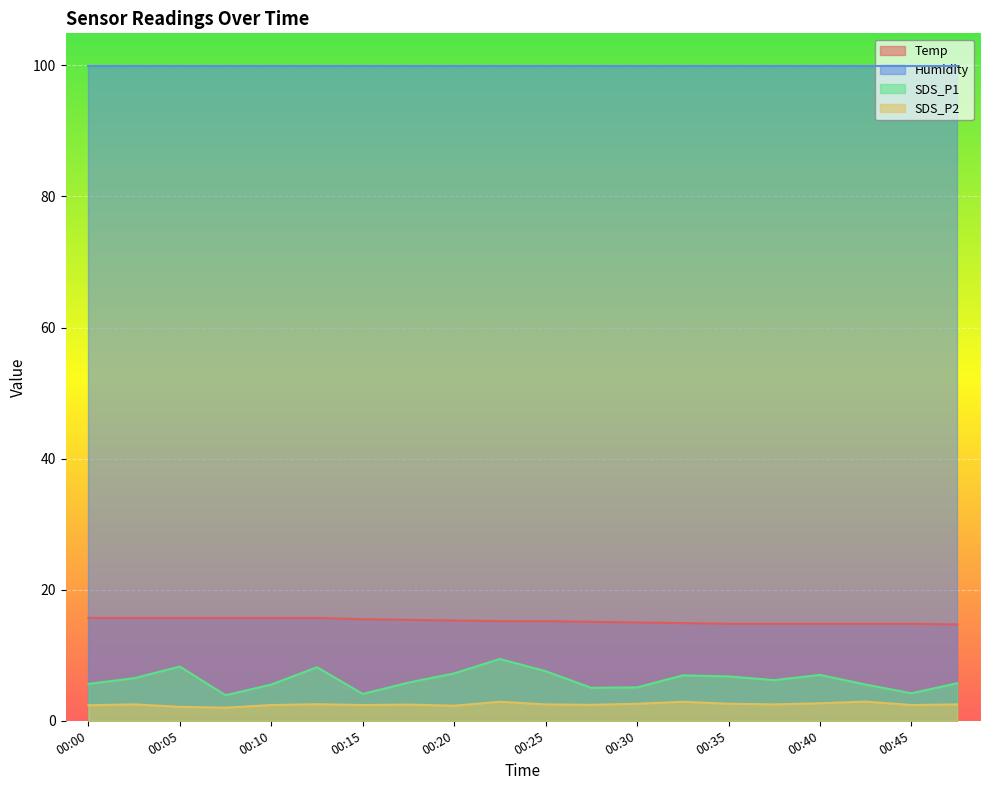

Which series has the widest spread of values?

SDS_P1